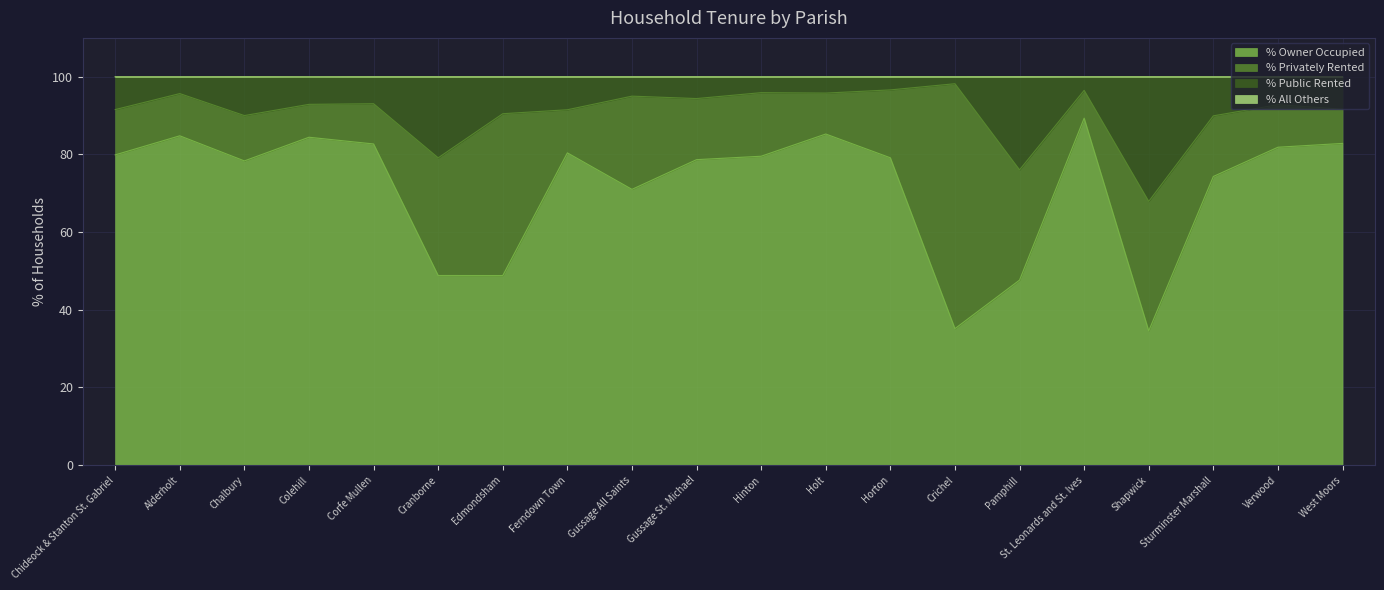

Which series changed the most between Cranborne and Horton?

% Owner Occupied